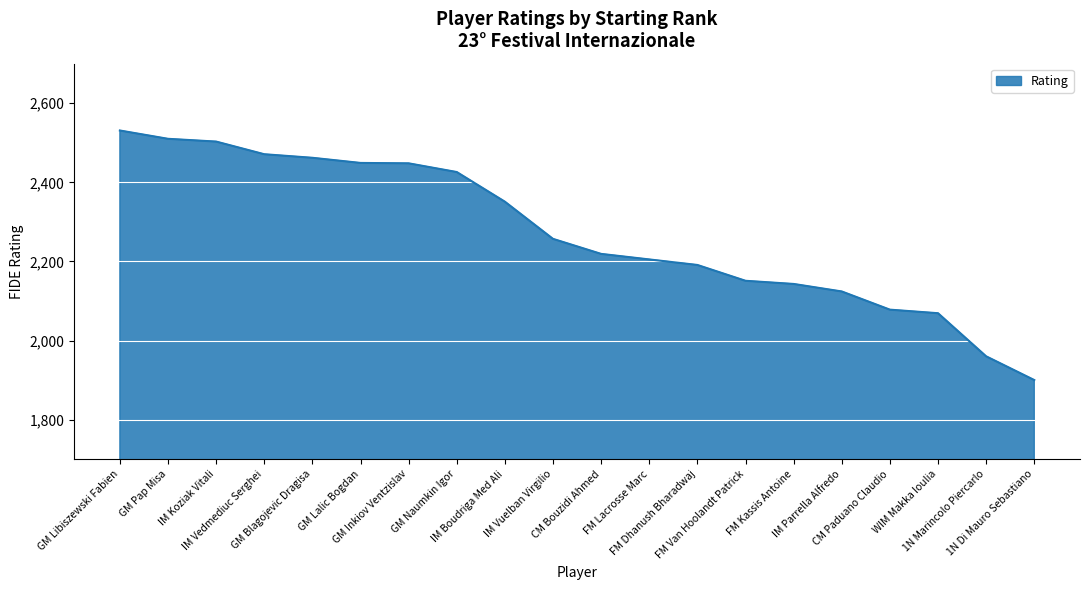

The value at IM Koziak Vitali is 2503. True or false?

True